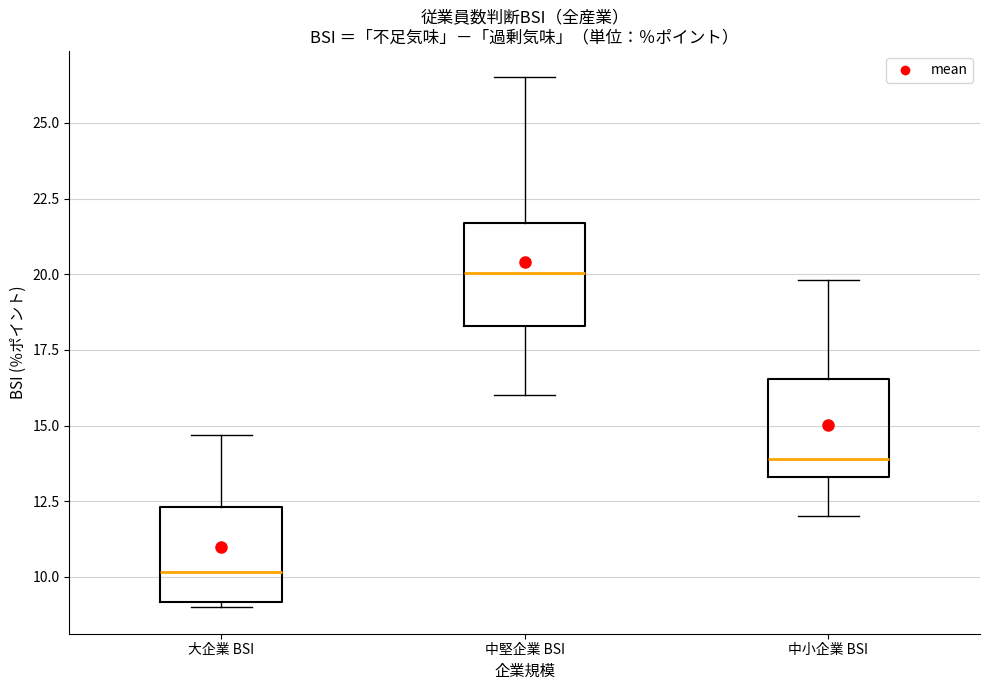

Which box's median line is the lowest?

大企業 BSI